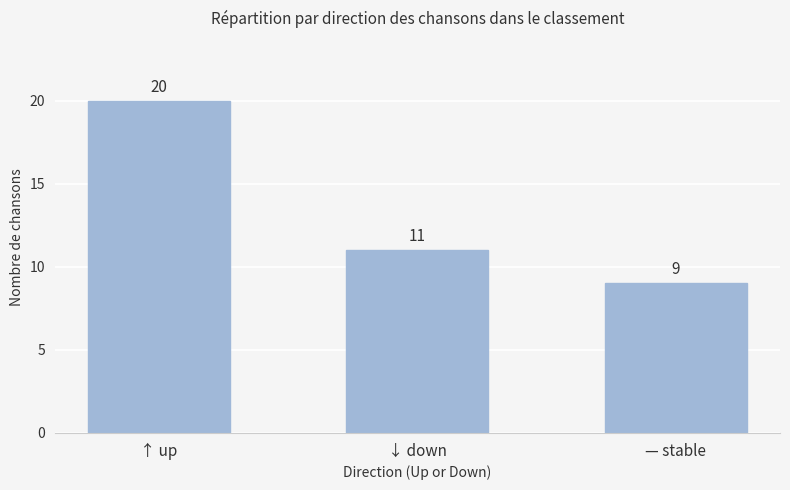

What is the label of the 1st bar from the left?

↑ up